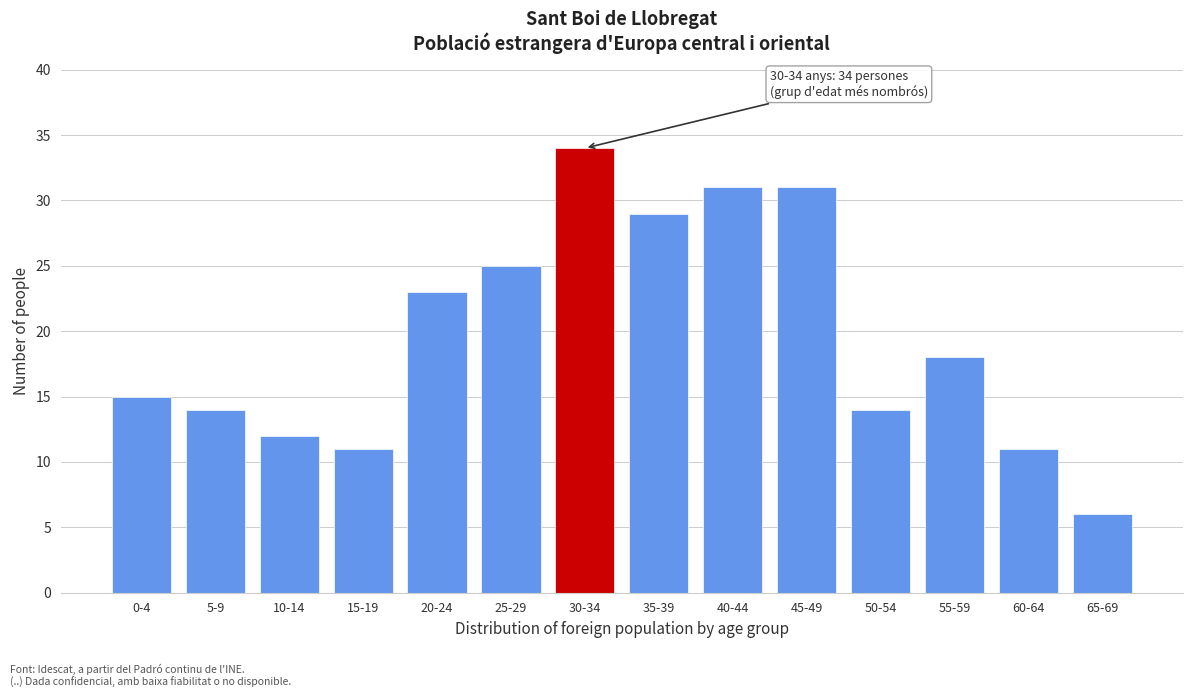

Reading left to right, what are all the values shown in this chart?

0-4=15	5-9=14	10-14=12	15-19=11	20-24=23	25-29=25	30-34=34	35-39=29	40-44=31	45-49=31	50-54=14	55-59=18	60-64=11	65-69=6